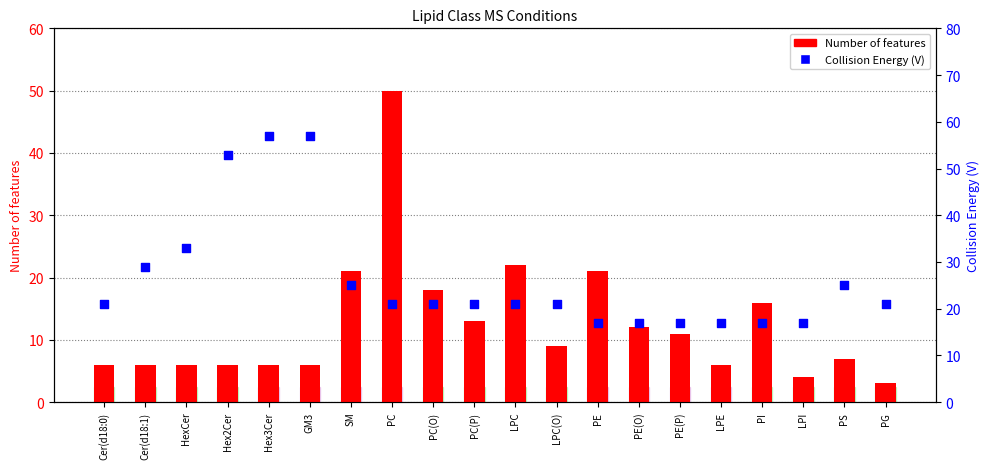

What are all the series names shown in the legend?

Number of features, Collision Energy (V)